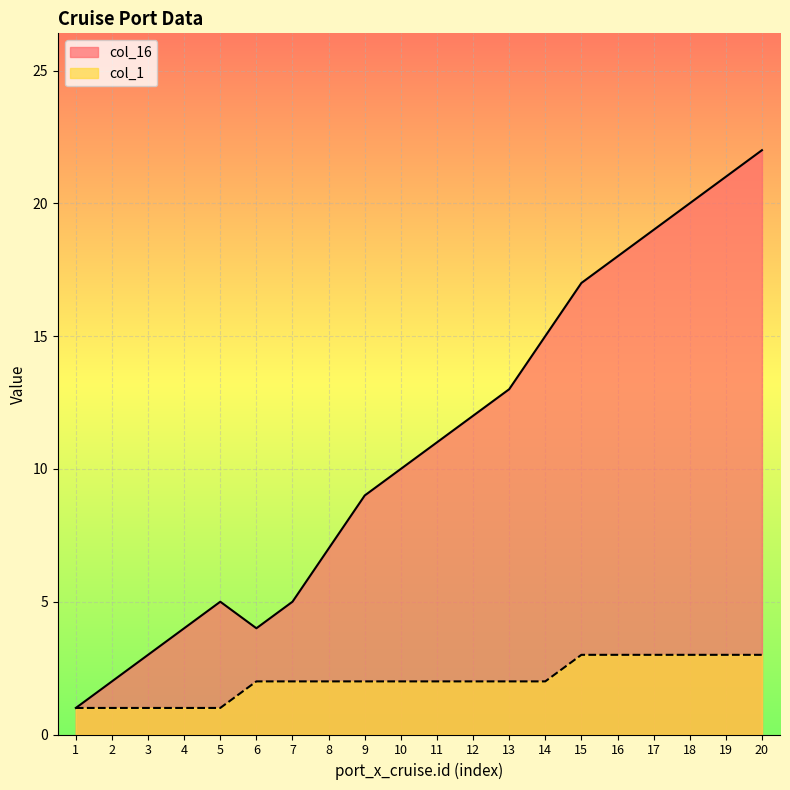

List the series in order of their overall mean, highest first.

col_16, col_1